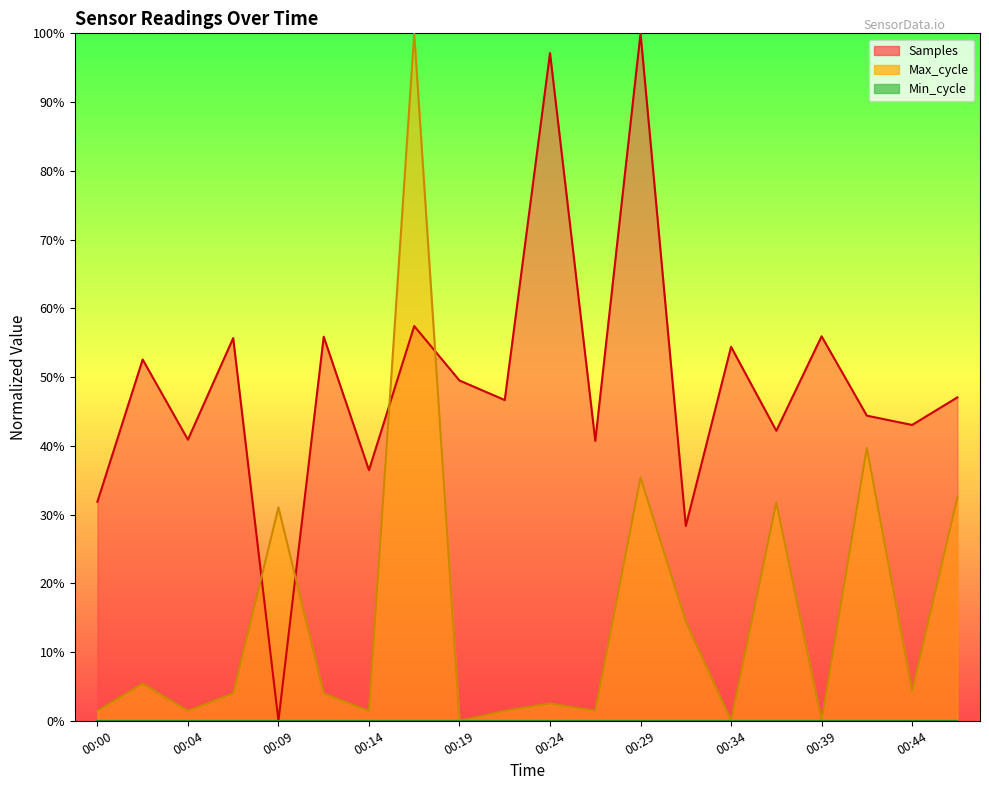

How many interior local peaks does the Samples series have?

8